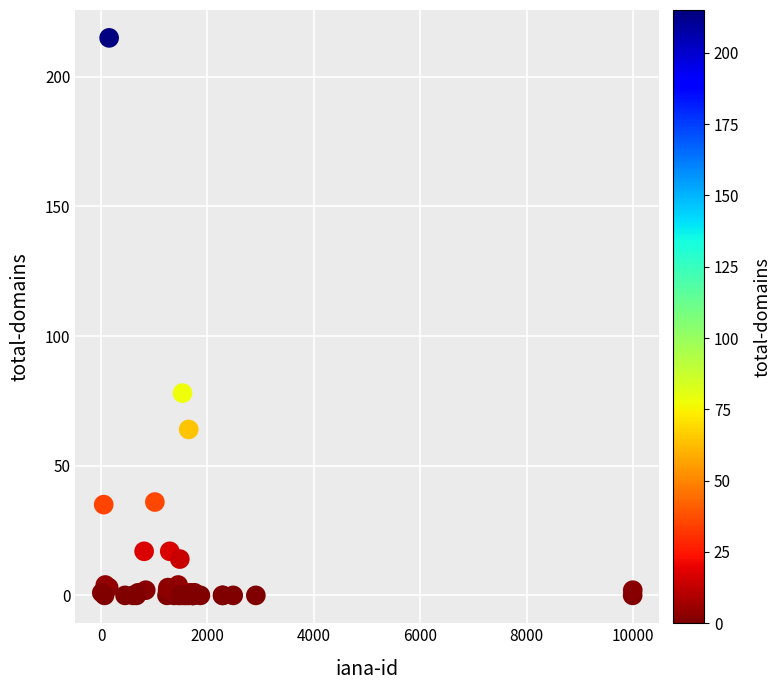

What Y value in the scatter plot is closest to 107?

78